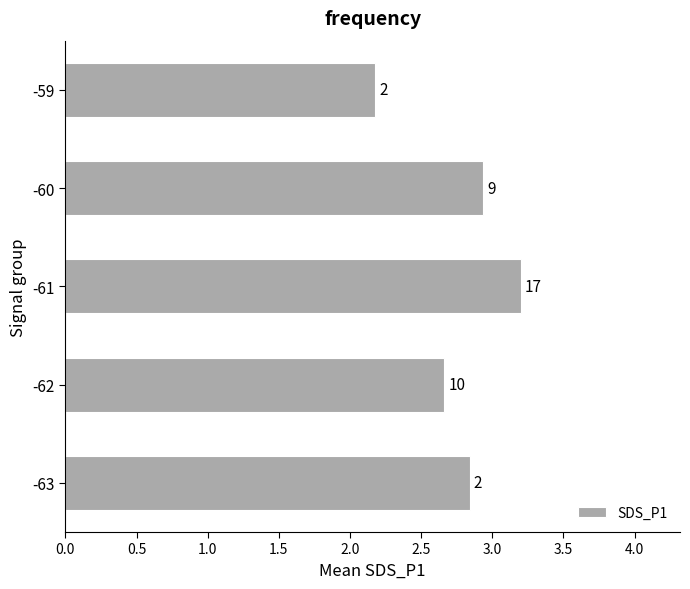

How many bars are there in total?

5